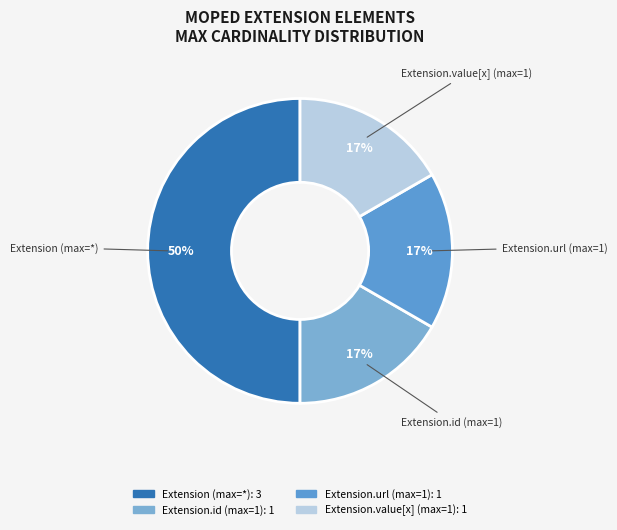

Count the number of slices in the pie.

4